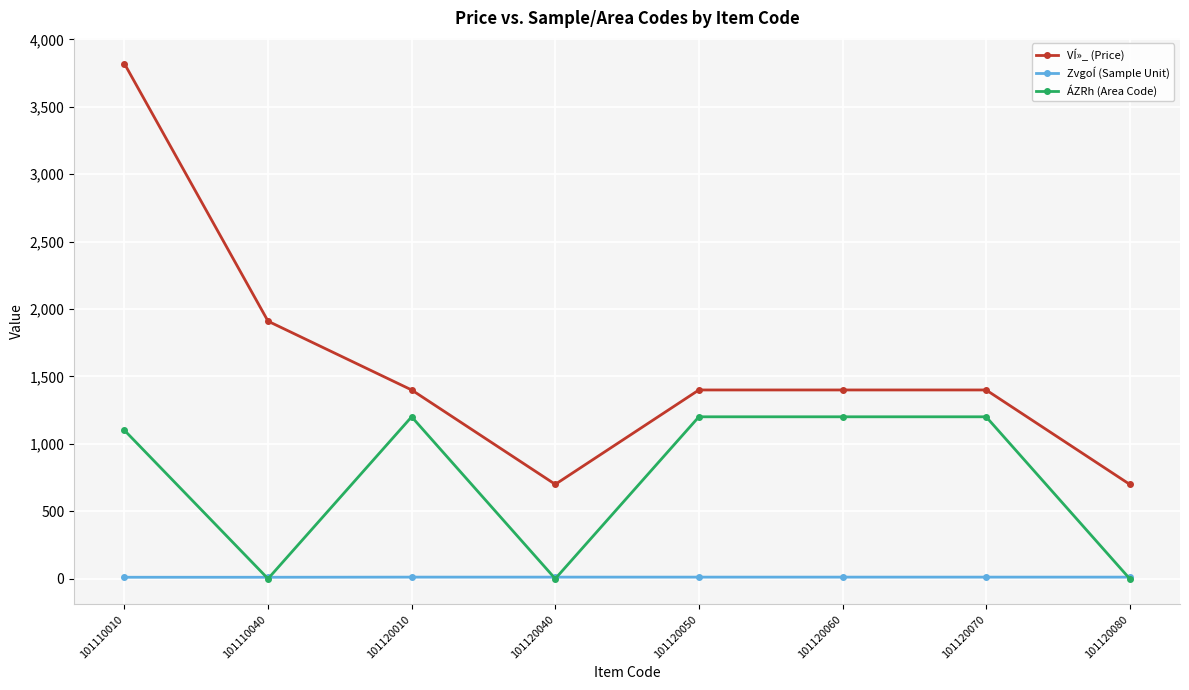

At how many categories does at least one series exceed 2328?

1